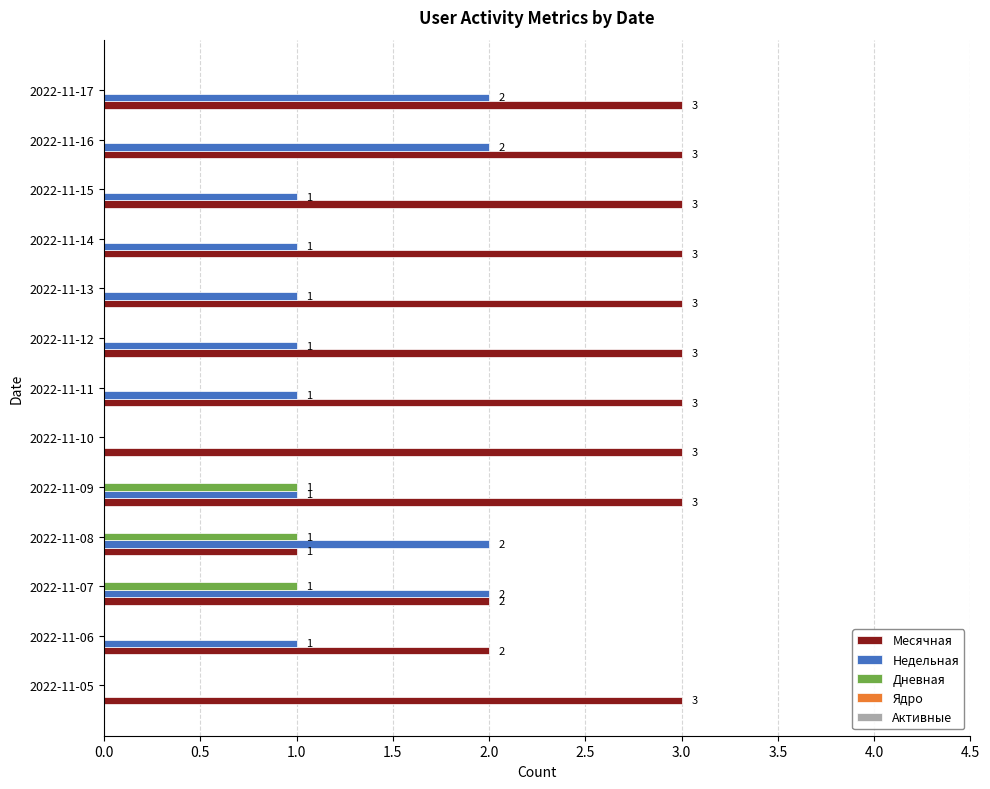

Count the number of data series in this chart.

3